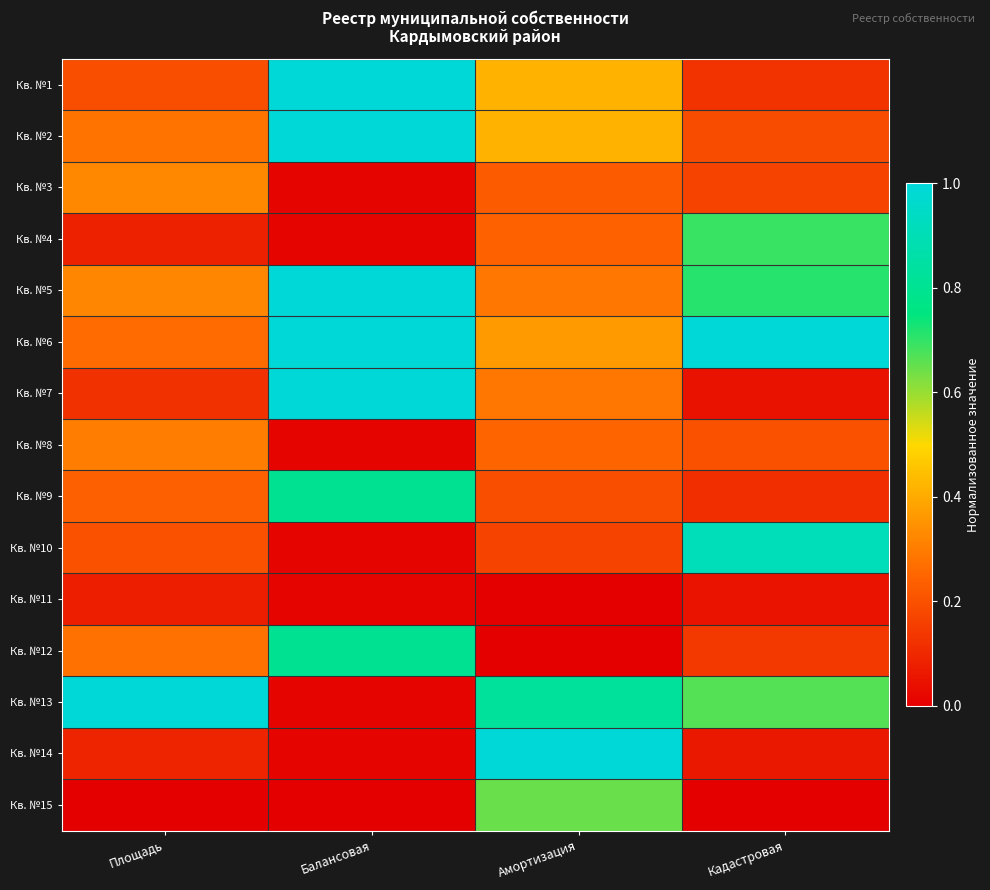

At which category is the sum across all series the highest?

Балансовая